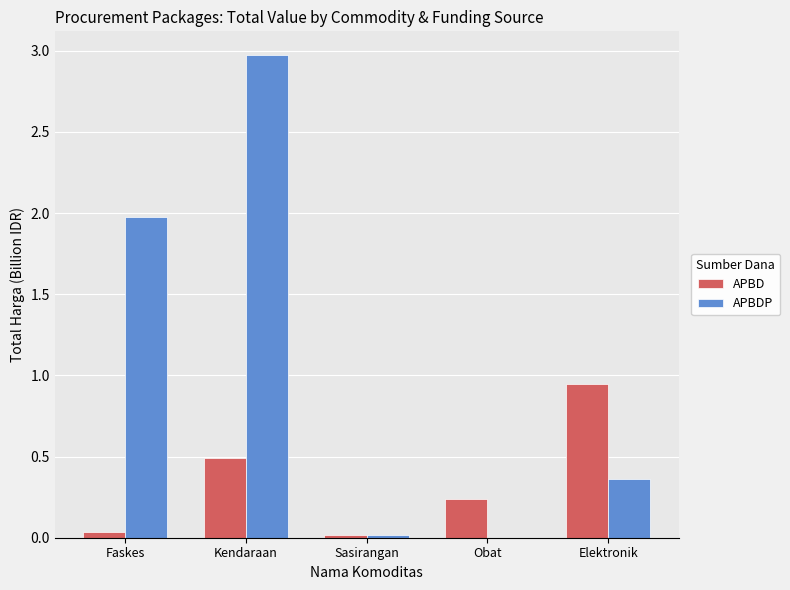

Which series has the largest total across all categories?

APBDP